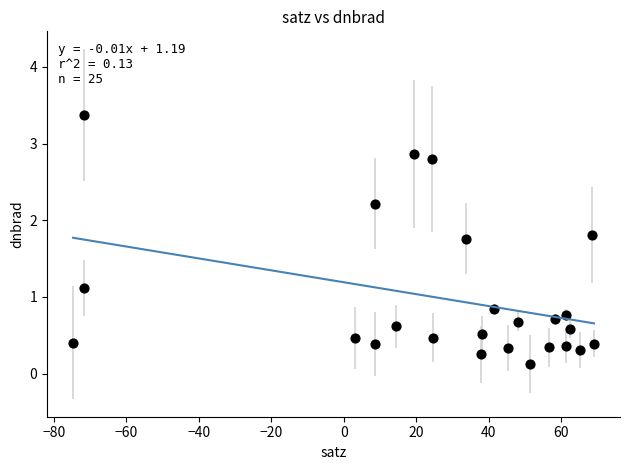

What is the range of X values (max minus min)?

143.7